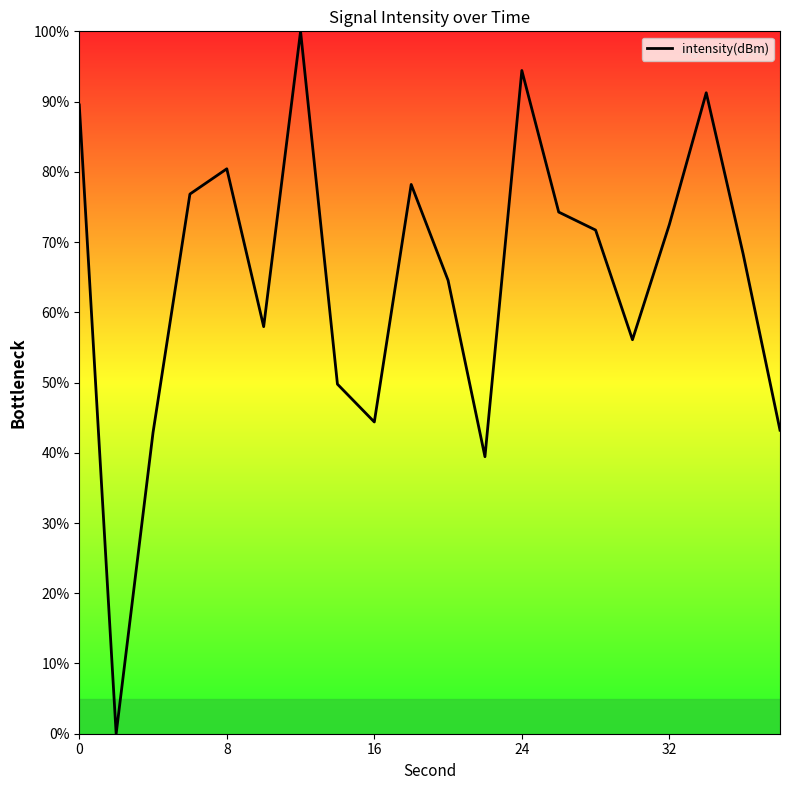

What is the sum of all values?

1295.7